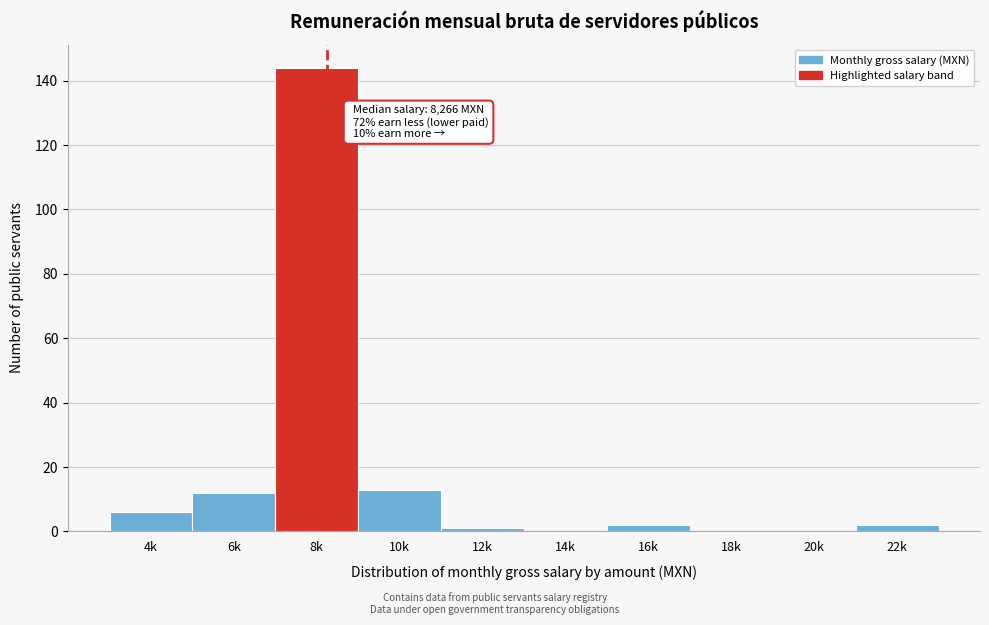

Reading left to right, list all the values displayed in this chart.

4k=6	6k=12	8k=144	10k=13	12k=1	14k=0	16k=2	18k=0	20k=0	22k=2